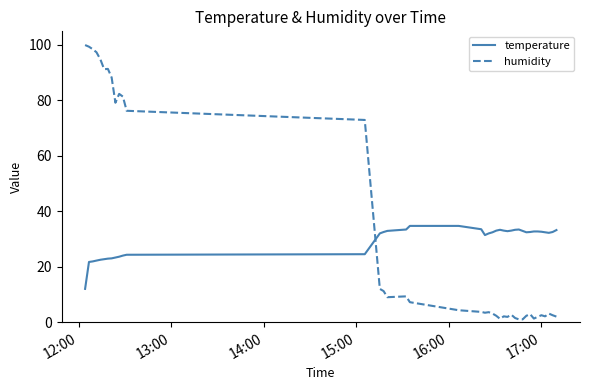

Which series has the largest range (max minus min)?

humidity